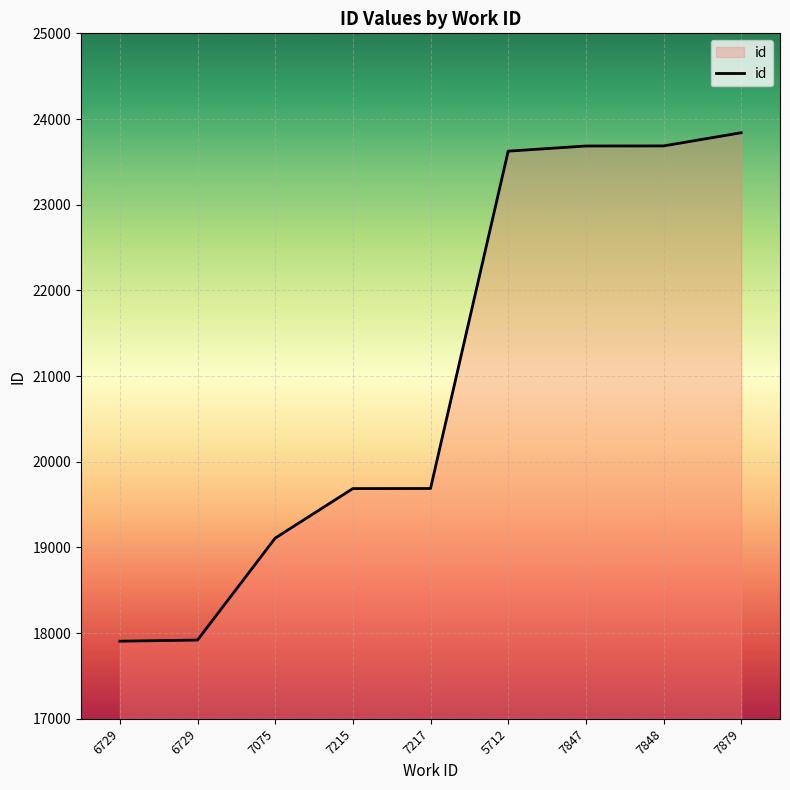

Does the chart display data point markers on the line(s)?

No